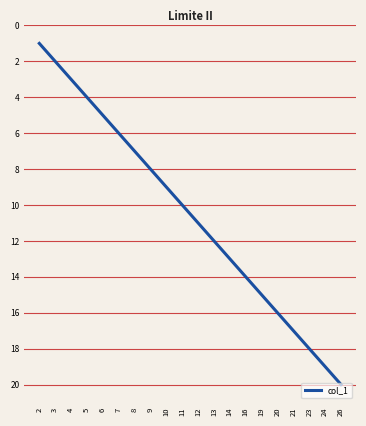

Reading left to right, what are all the values shown in this chart?

1	2	3	4	5	6	7	8	9	10	11	12	13	14	15	16	17	18	19	20